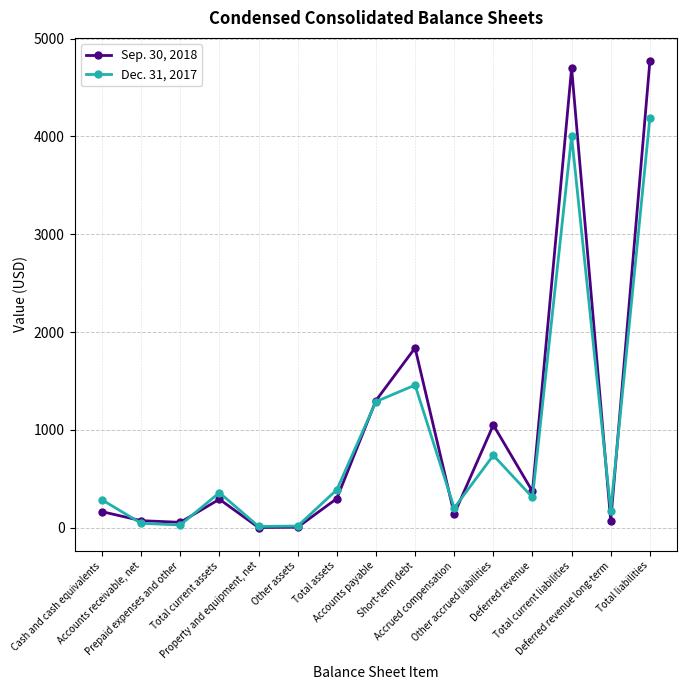

What is the label of the 13th point from the left?

Total current liabilities